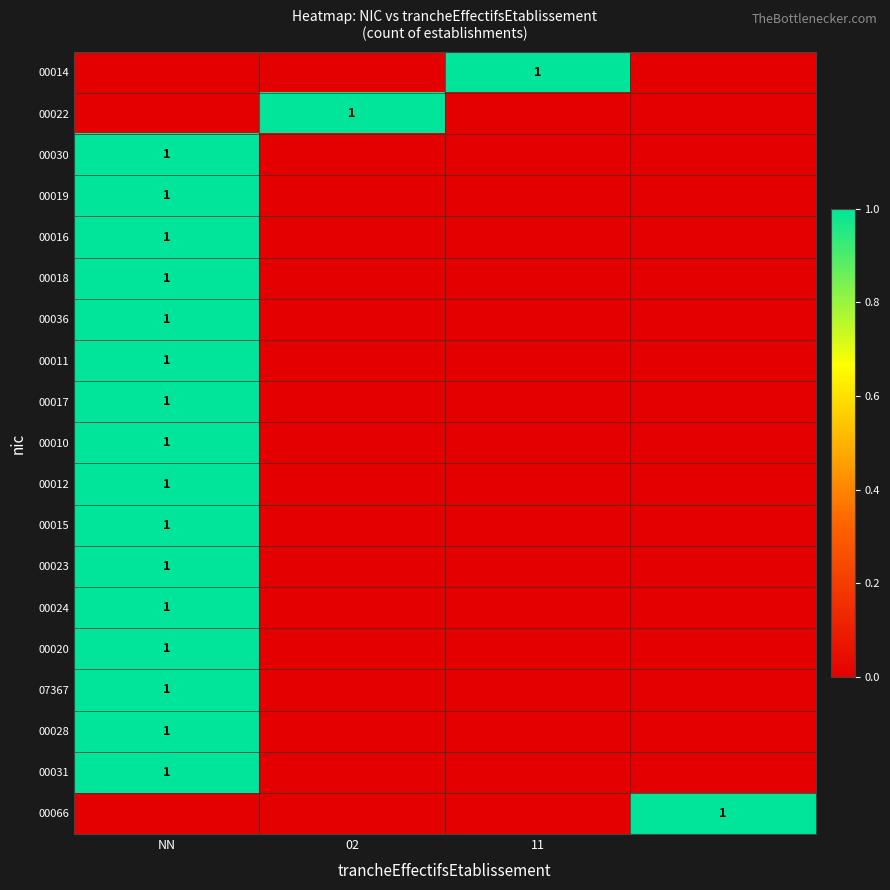

True or false: 00015 has a value of 1 at NN.

True